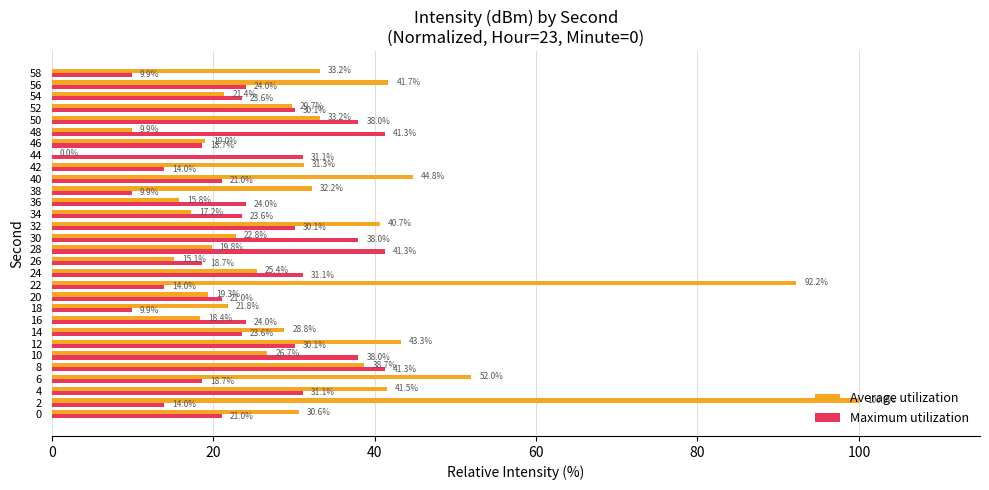

What is the sum of all Average utilization values?

966.6